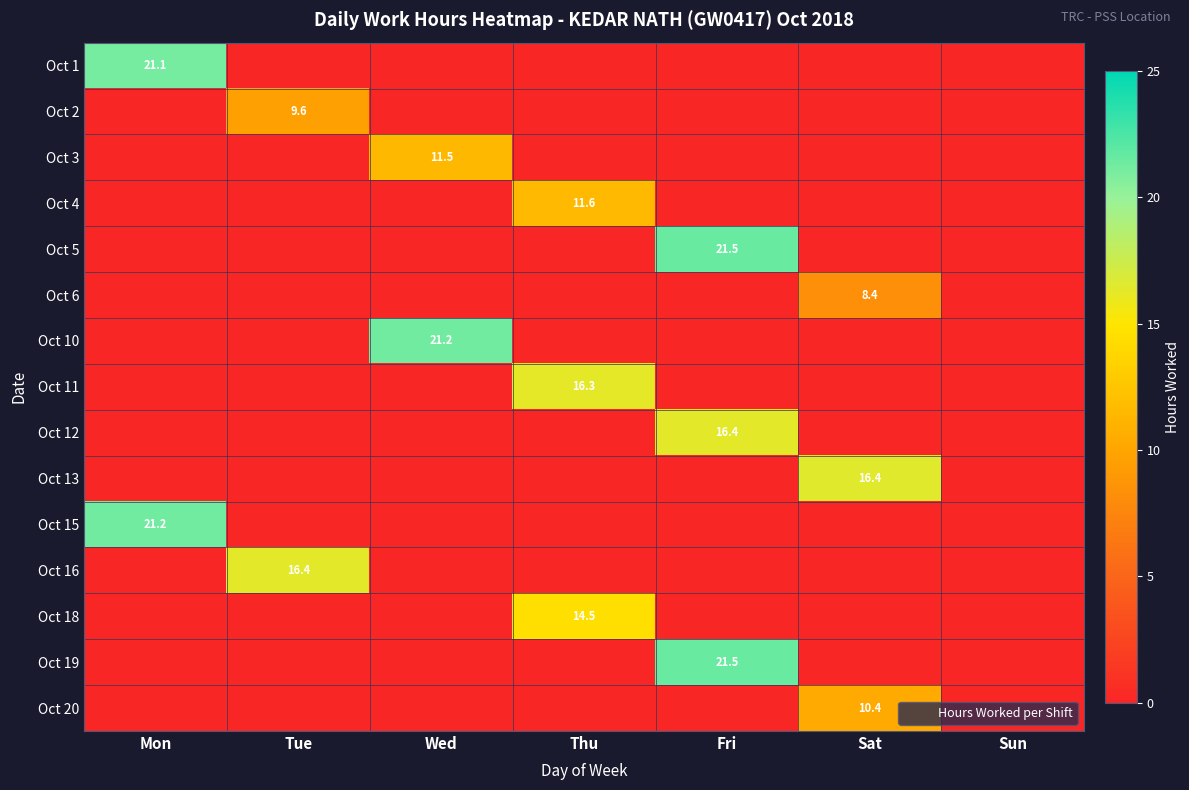

The value of Oct 13 at Sat is 4.9. True or false?

False